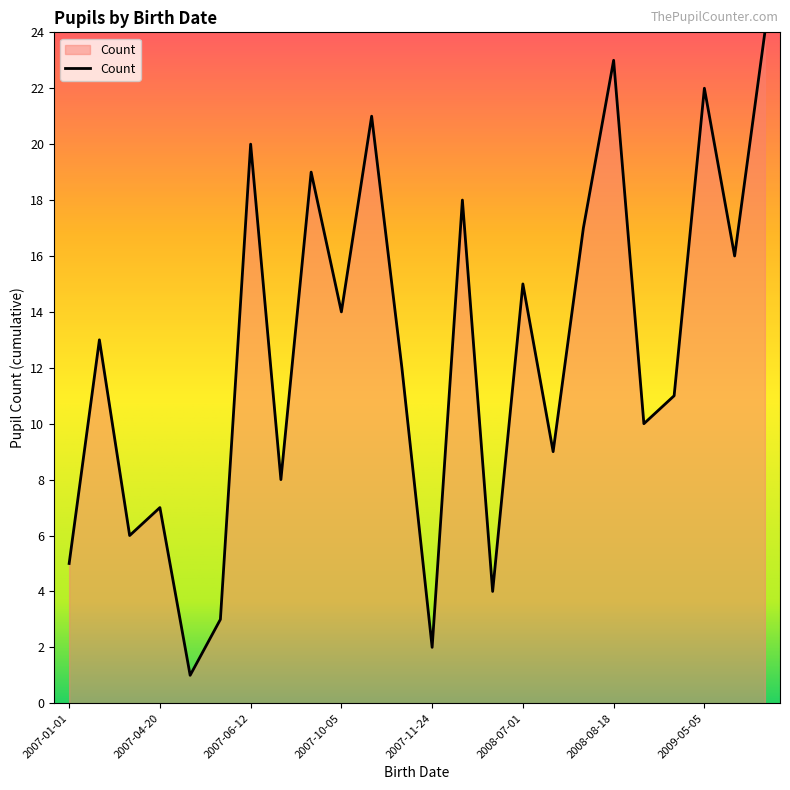

What is the greatest value displayed?

24